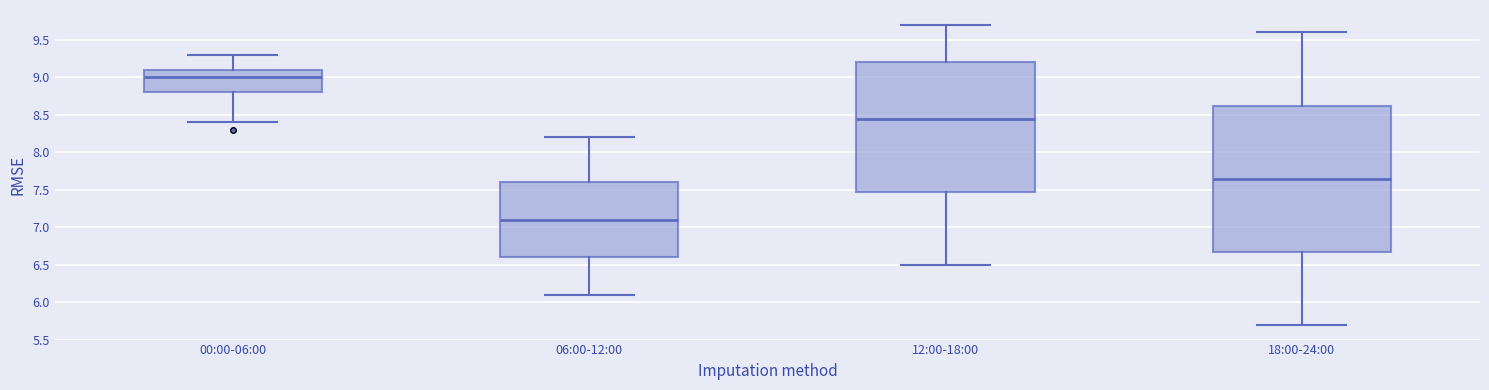

Reading left to right, transcribe this box plot: for each box, give where its median line is, the range the box spans, and where its two whiskers end, as read against the y-axis. The values are not printed on the chart, so give them approximately, as read against the axis.

00:00-06:00: median 9.00, box 8.80 to 9.10, whiskers 8.40 to 9.30
06:00-12:00: median 7.10, box 6.60 to 7.60, whiskers 6.10 to 8.20
12:00-18:00: median 8.45, box 7.50 to 9.20, whiskers 6.50 to 9.70
18:00-24:00: median 7.65, box 6.70 to 8.65, whiskers 5.70 to 9.60